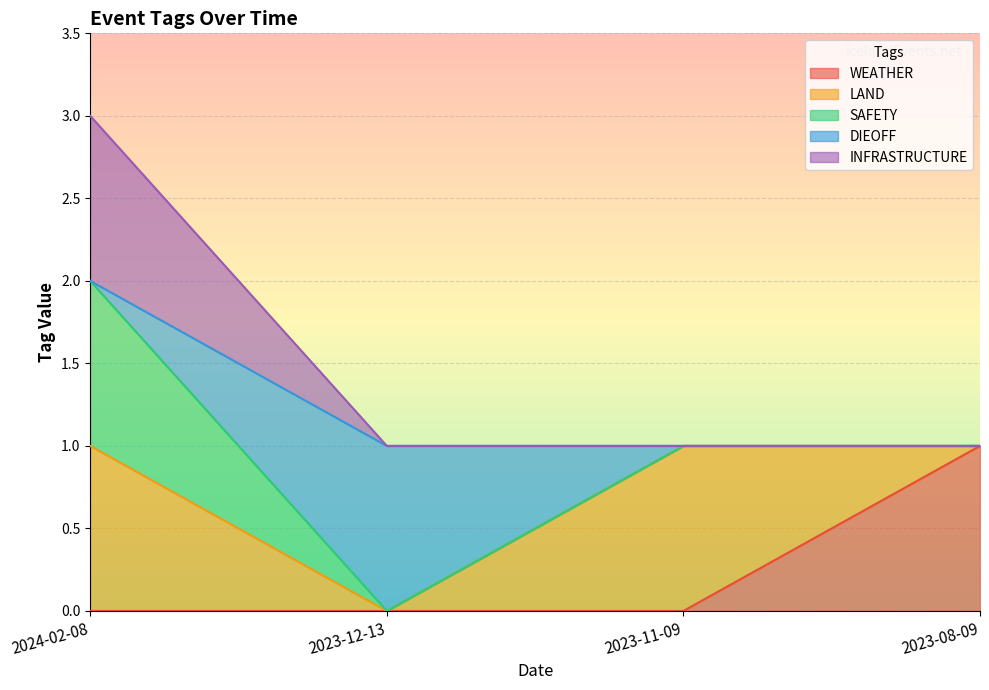

True or false: DIEOFF and WEATHER cross at least once.

False